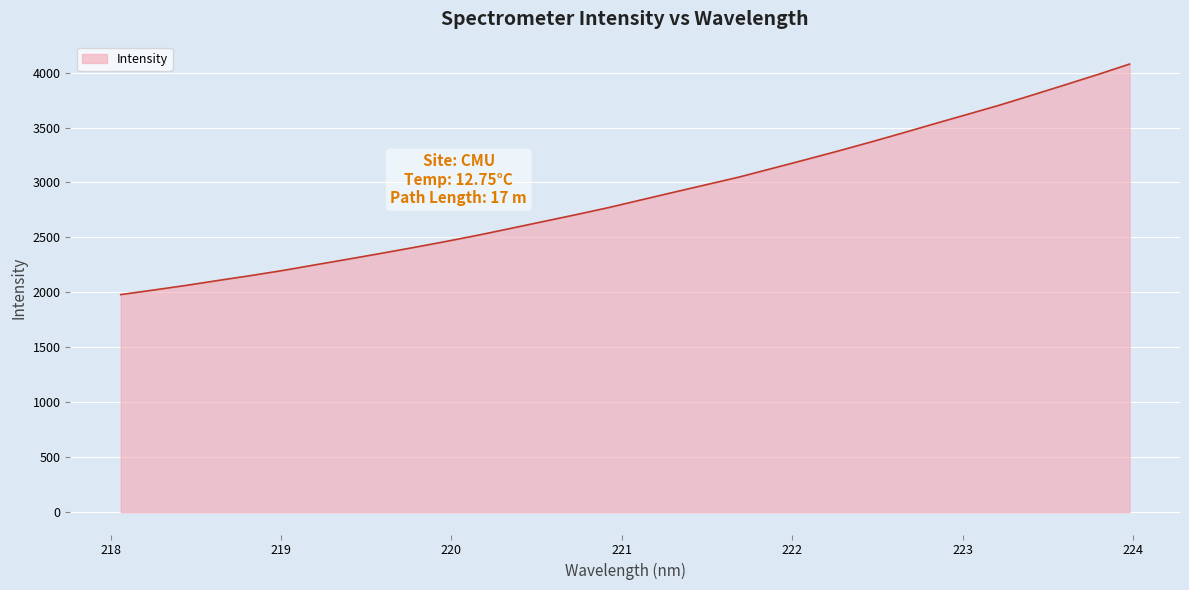

What is the difference between the maximum and minimum values?

2098.0